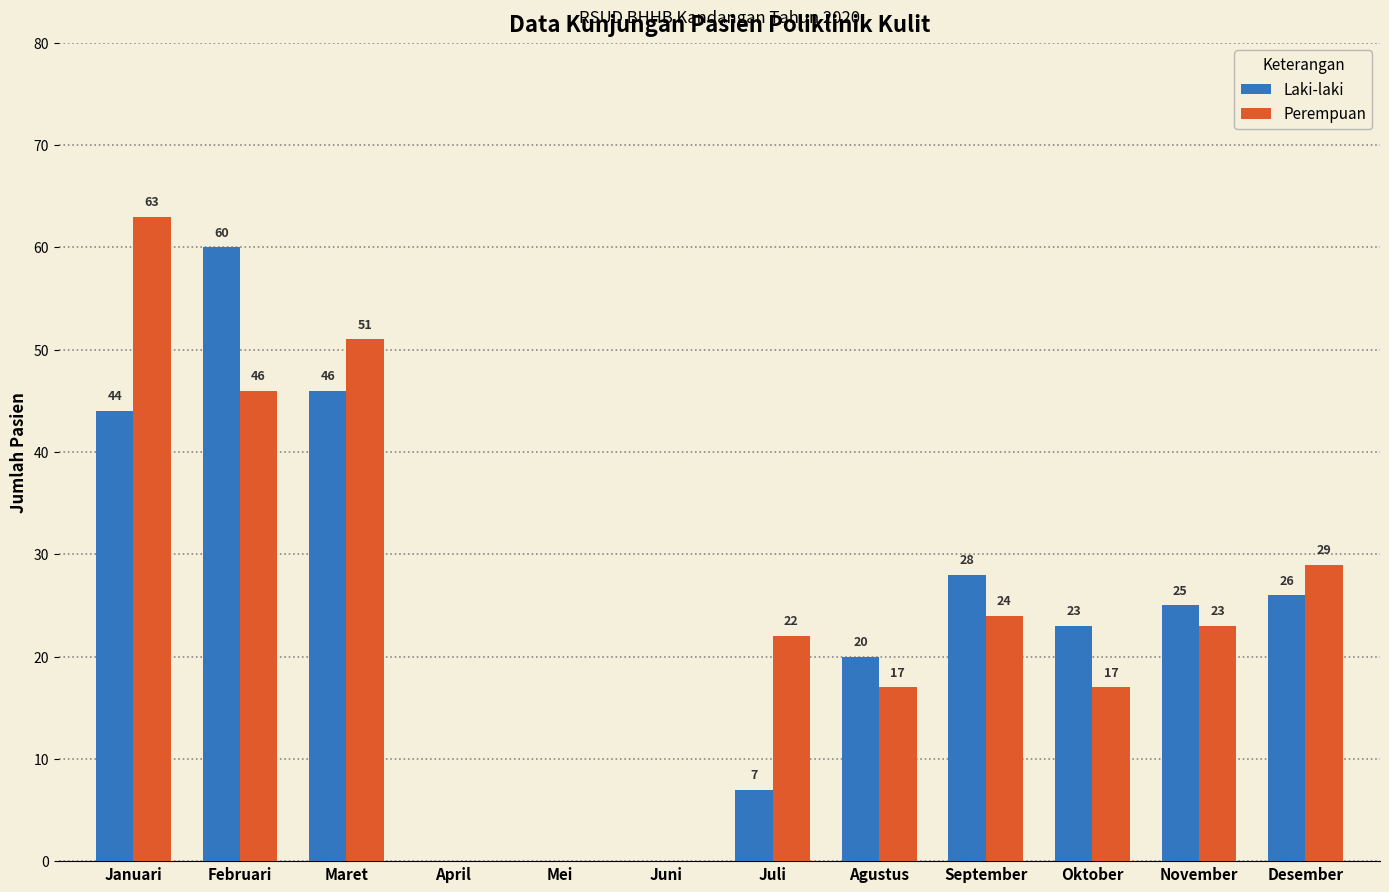

How many categories are shown in the chart?

12